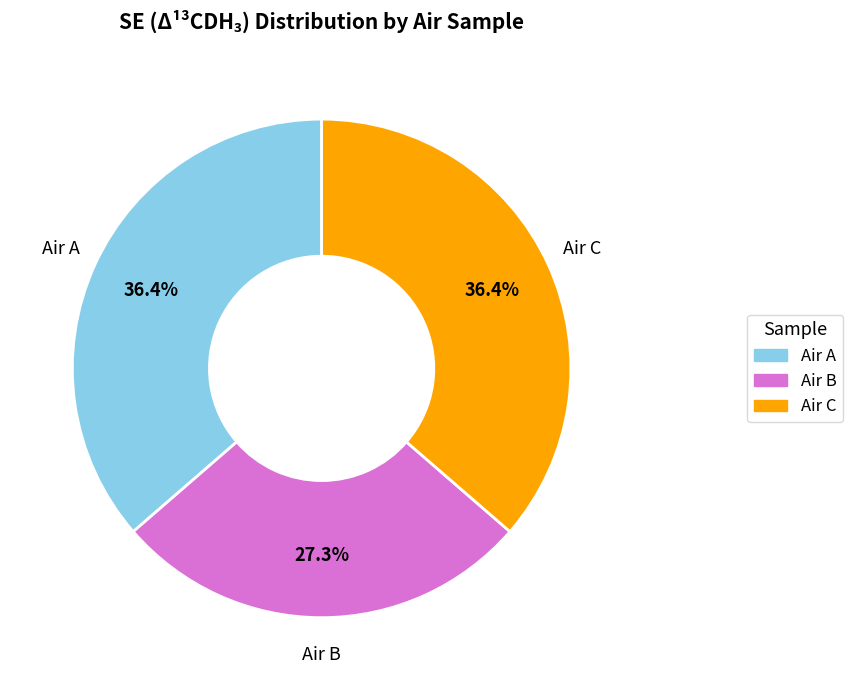

Which slice is the smallest?

Air B